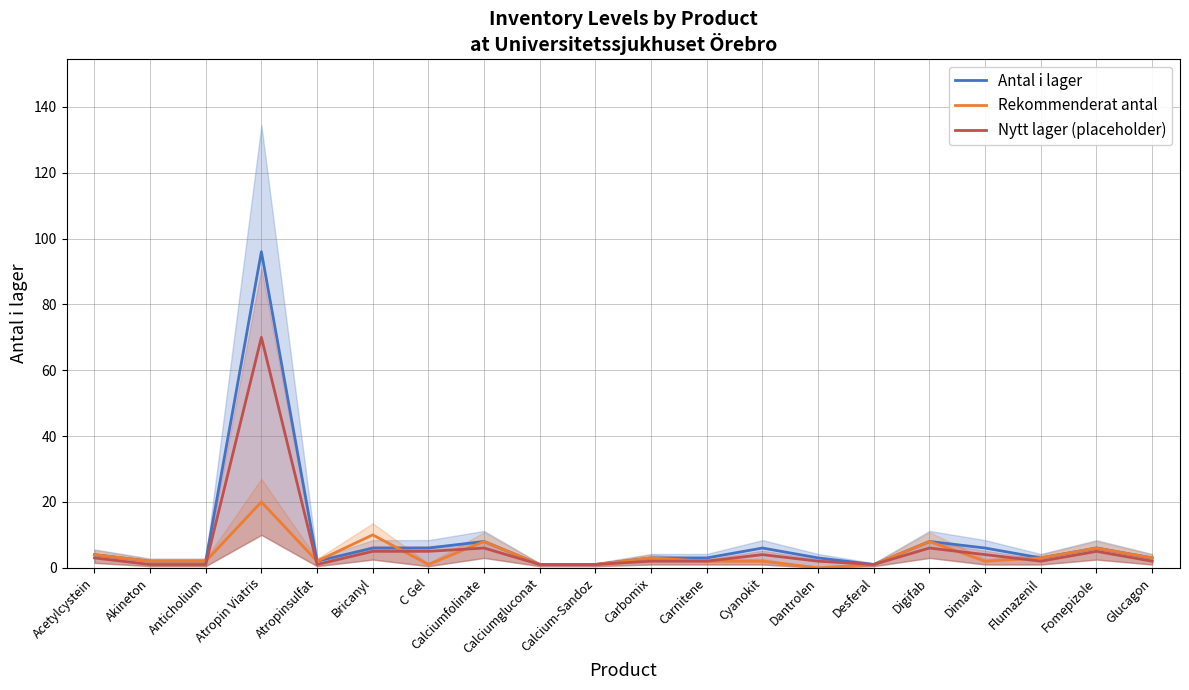

Which series changed the most between Atropinsulfat and Dantrolen?

Rekommenderat antal